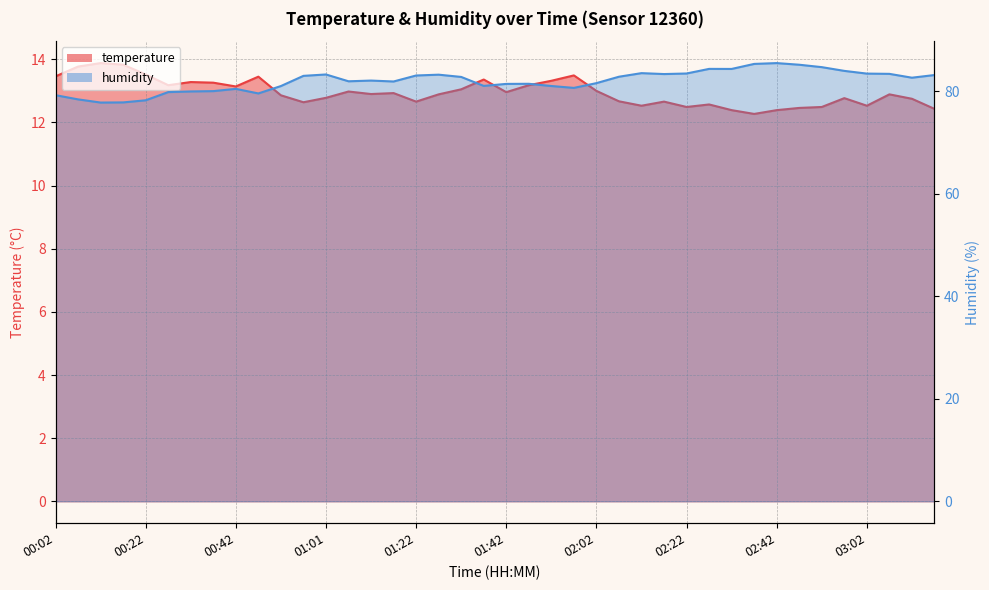

True or false: humidity and temperature intersect in this chart.

False